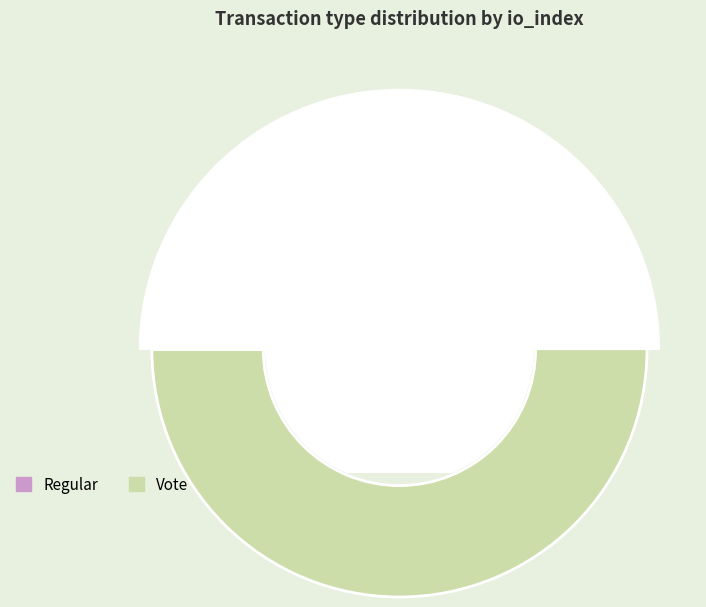

The Regular slice represents 6% of the pie. True or false?

False